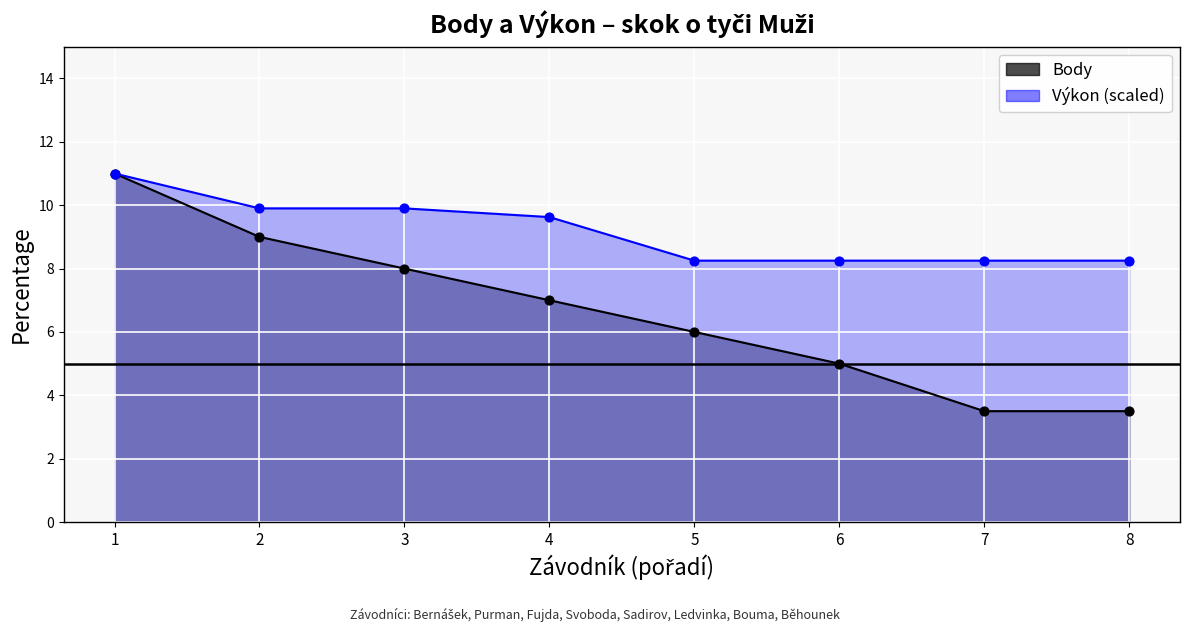

What is the change in value from 2 to 7?

-5.5